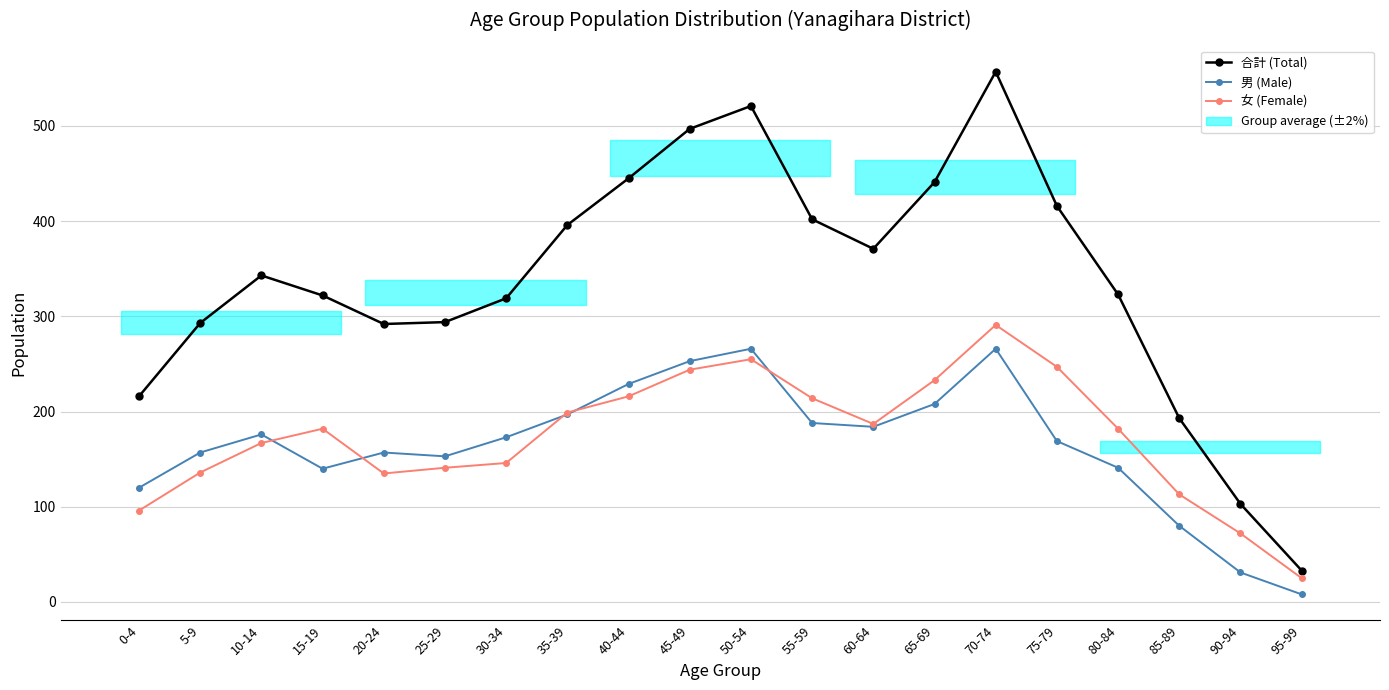

At which label does 女 (Female) reach its peak?

70-74